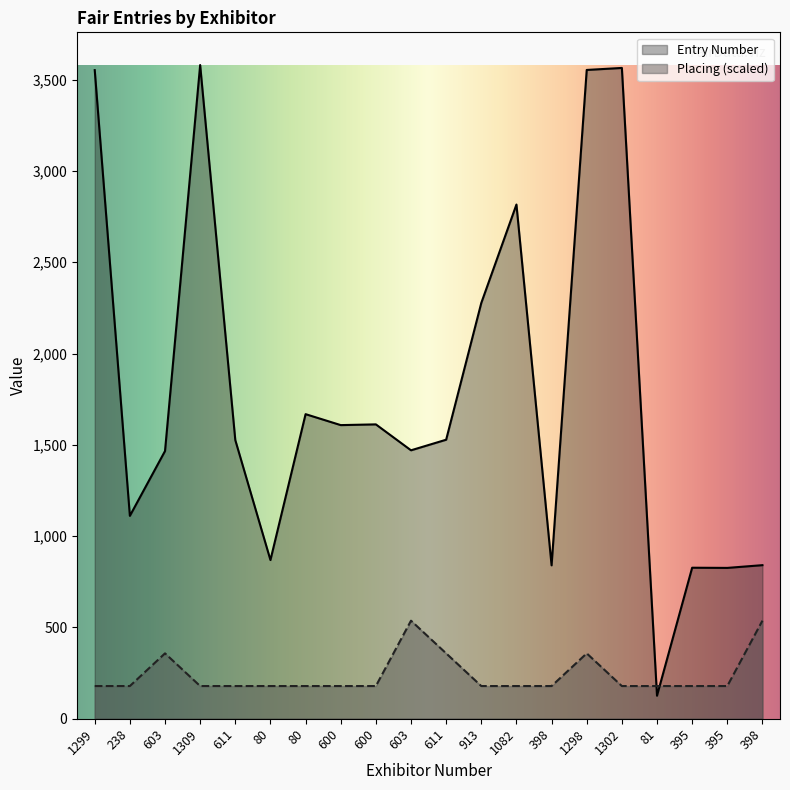

Between 80 and 1298, which series saw the biggest shift?

Entry Number